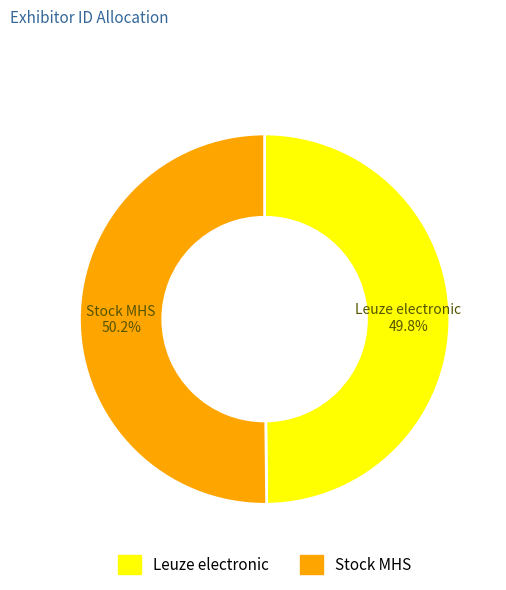

Is there a majority slice in this chart?

Yes